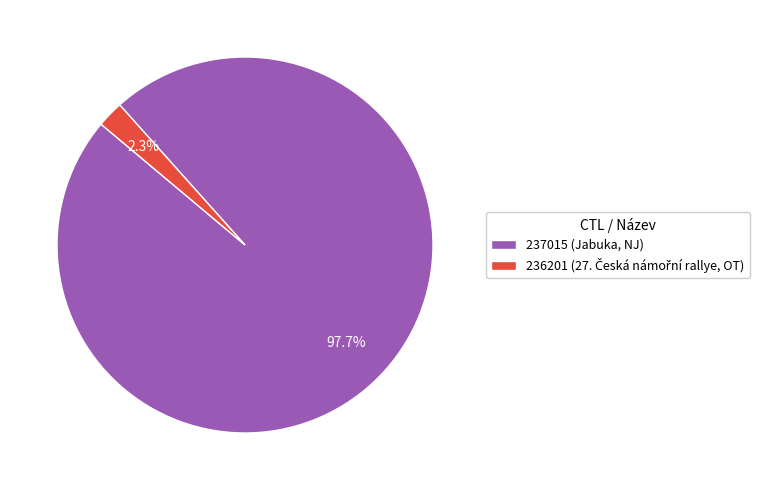

To the nearest percent, what portion does 237015 represent?

98%